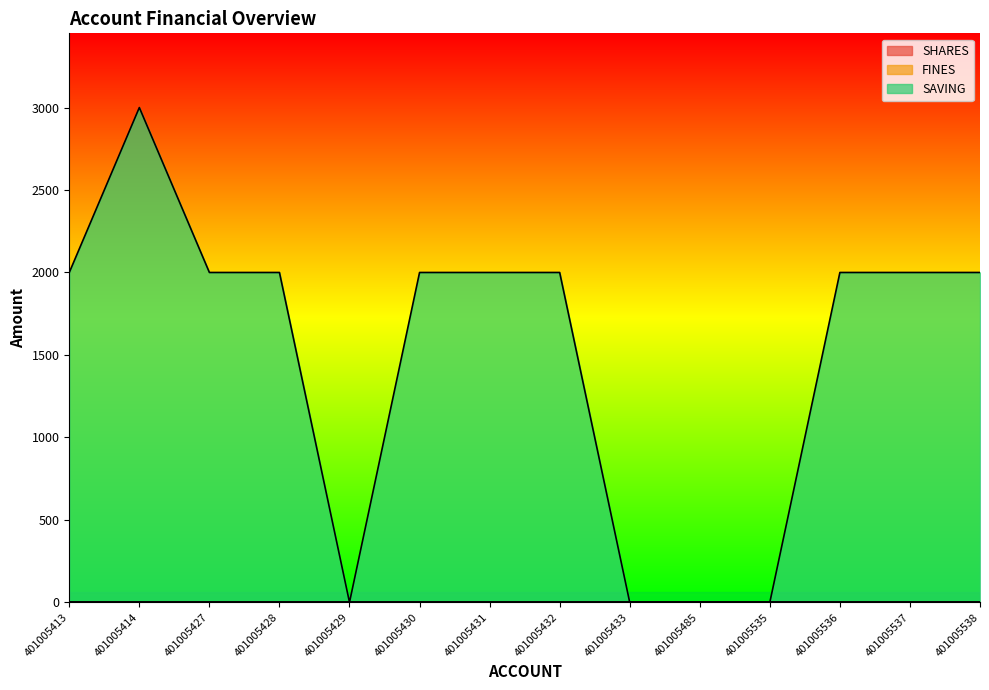

Reading left to right, extract all data points from this chart.

SAVING: 401005413=2000	401005414=3000	401005427=2000	401005428=2000	401005429=0	401005430=2000	401005431=2000	401005432=2000	401005433=0	401005485=0	401005535=0	401005536=2000	401005537=2000	401005538=2000
SHARES: 401005413=0	401005414=0	401005427=0	401005428=0	401005429=0	401005430=0	401005431=0	401005432=0	401005433=0	401005485=0	401005535=0	401005536=0	401005537=0	401005538=0
FINES: 401005413=0	401005414=0	401005427=0	401005428=0	401005429=0	401005430=0	401005431=0	401005432=0	401005433=0	401005485=0	401005535=0	401005536=0	401005537=0	401005538=0